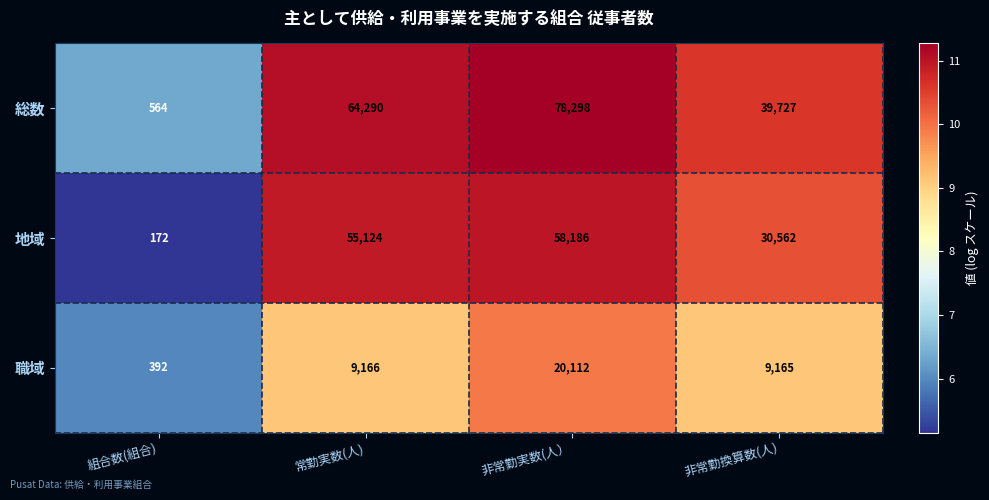

What is the difference between the second highest and minimum values in the 総数 series?

63726